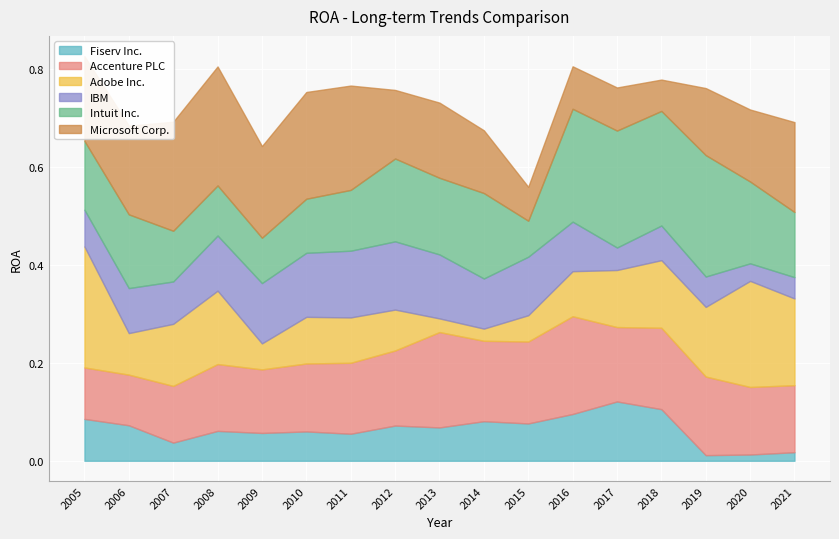

How many lines are shown in the chart?

6